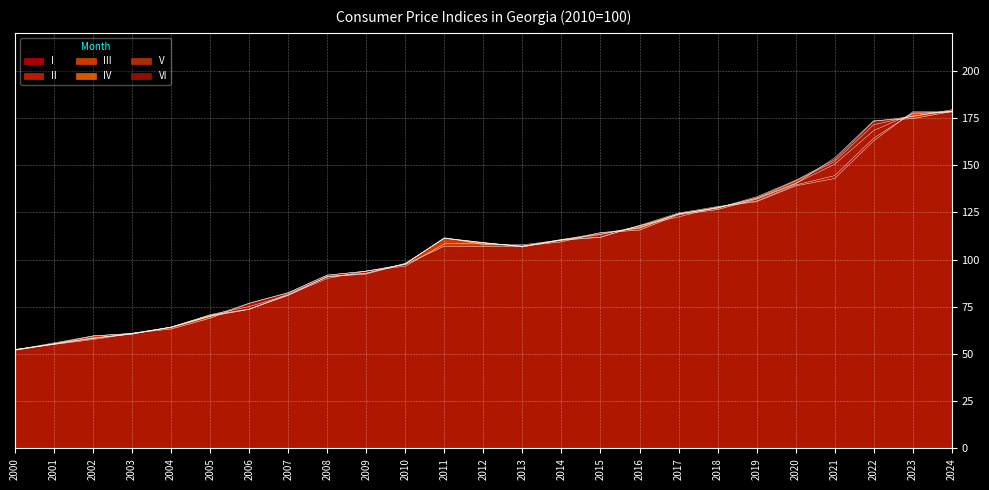

How many categories are shown in the chart?

25